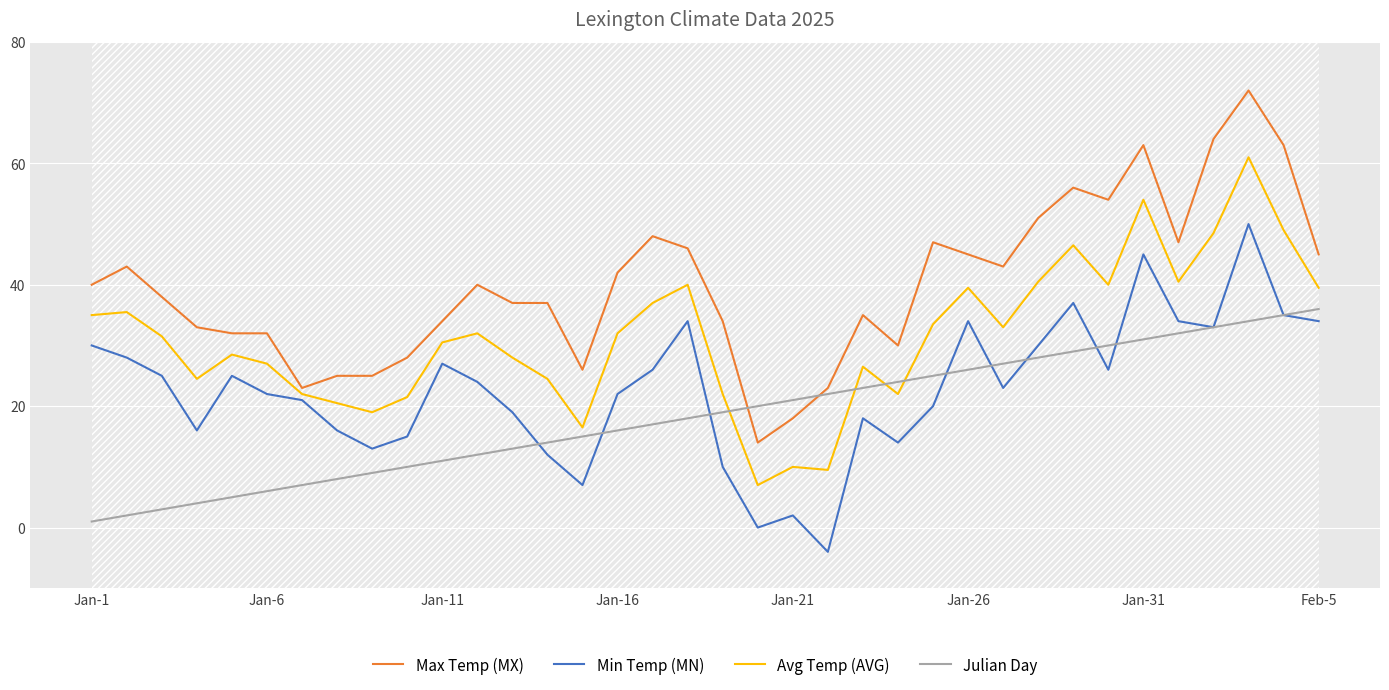

The value of Julian Day at Jan-16 is 5.2. True or false?

False